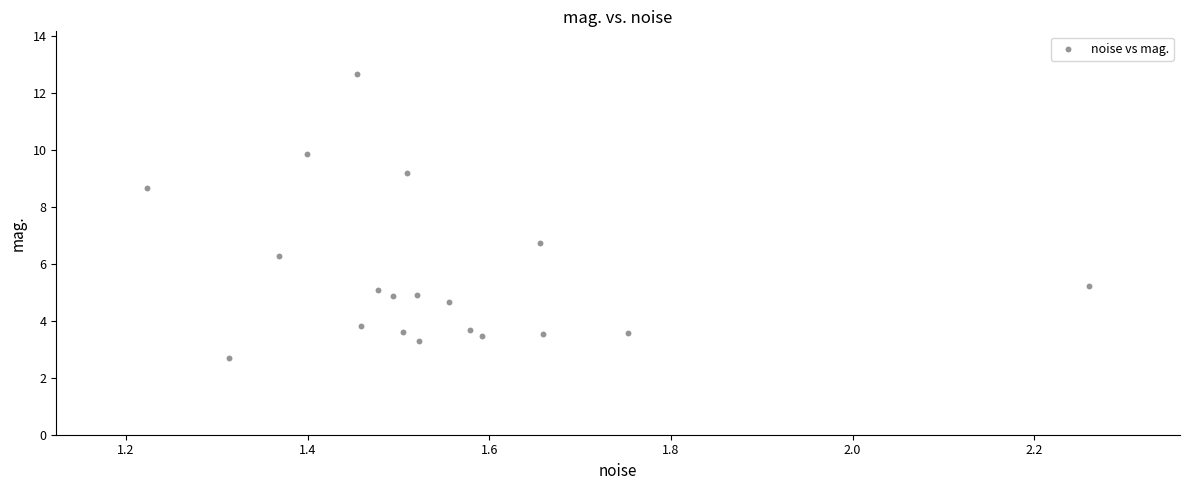

What Y value in the scatter plot is closest to 7?

6.7